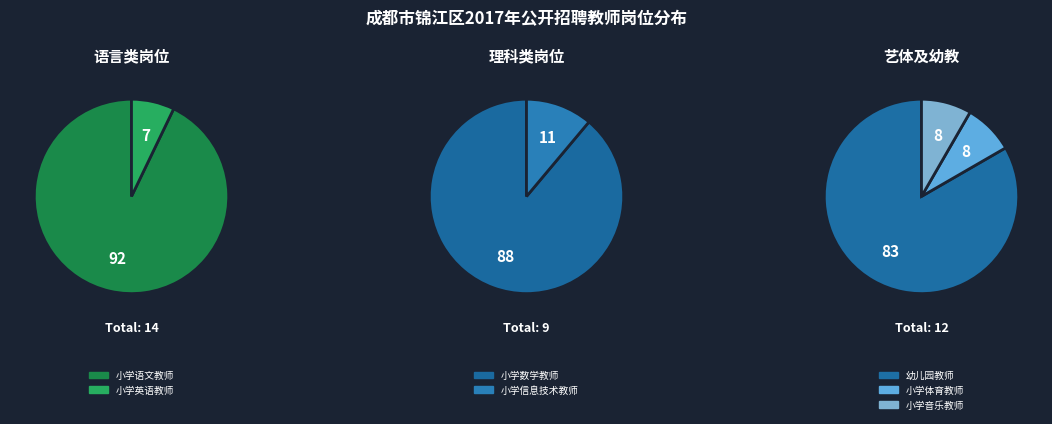

Count the number of slices in the pie.

7